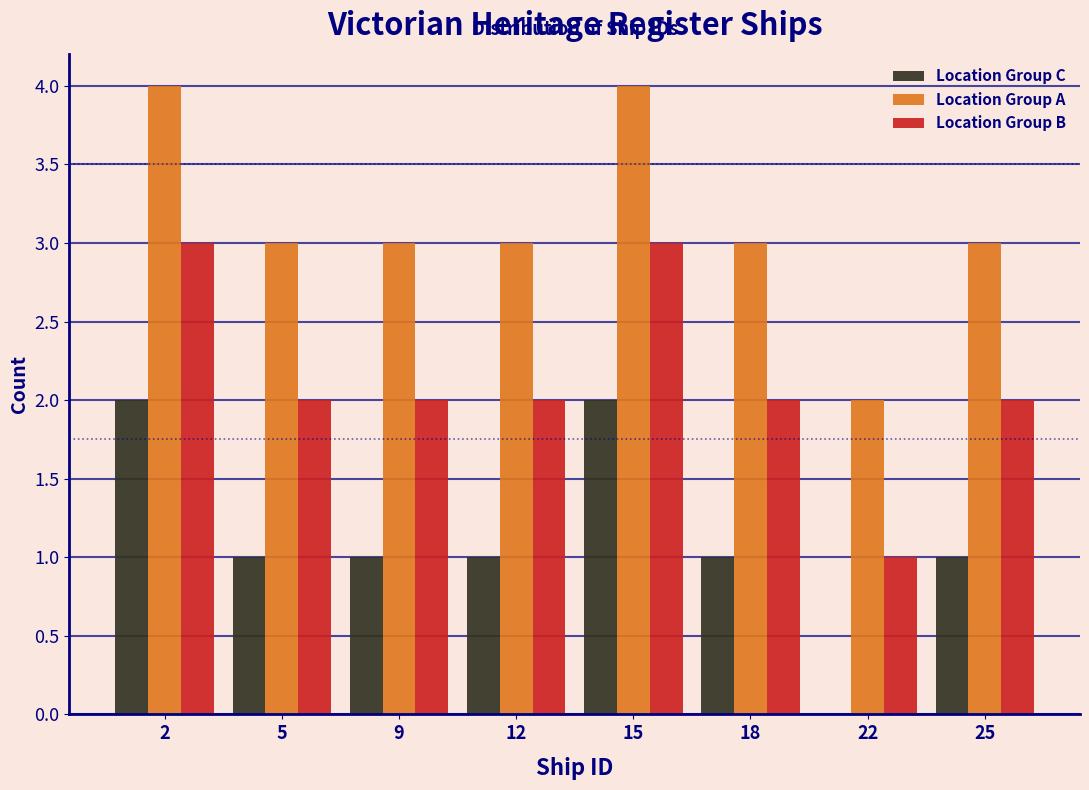

Reading right to left, list all the values displayed in this chart.

Location Group C: 25=1	22=0	18=1	15=2	12=1	9=1	5=1	2=2
Location Group A: 25=3	22=2	18=3	15=4	12=3	9=3	5=3	2=4
Location Group B: 25=2	22=1	18=2	15=3	12=2	9=2	5=2	2=3